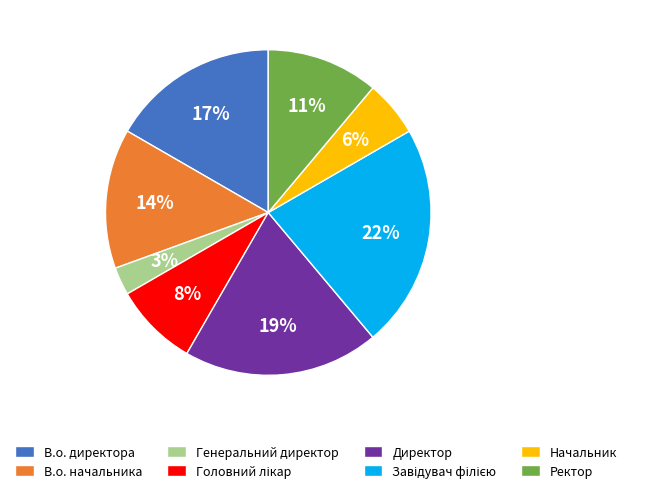

What percentage is the В.о. директора slice, to the nearest percent?

17%